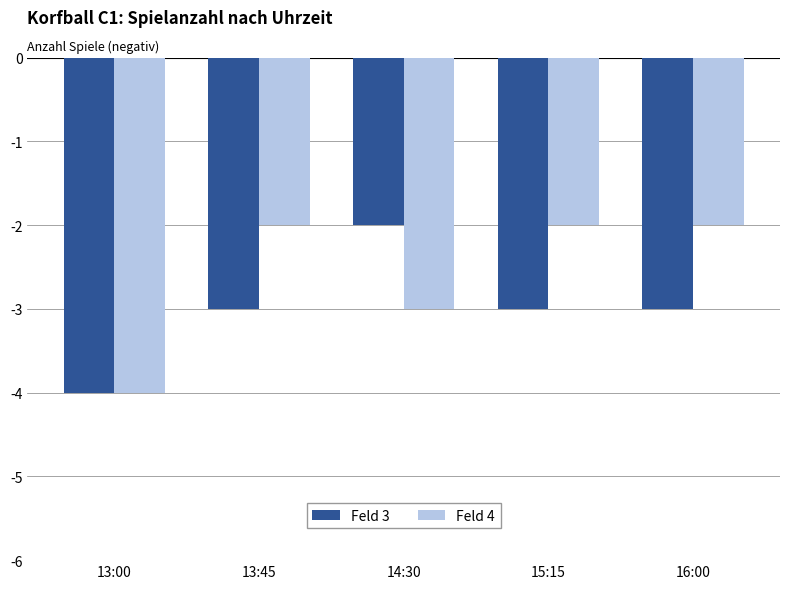

Which series changed the most between 13:00 and 14:30?

Feld 3